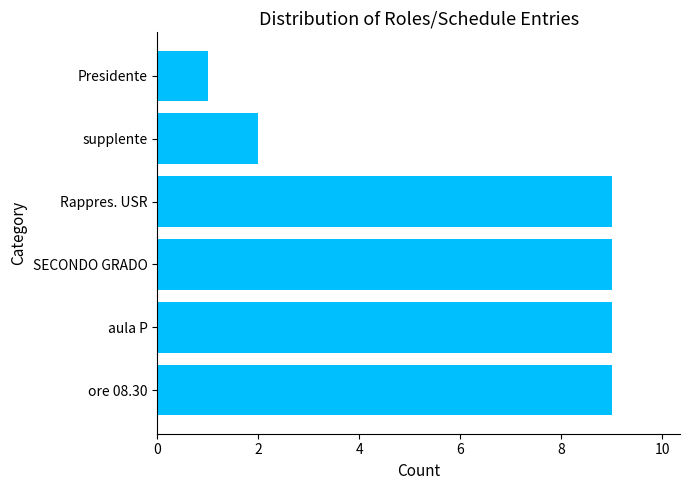

Approximately how many times larger is the value at supplente compared to Presidente?

2.0